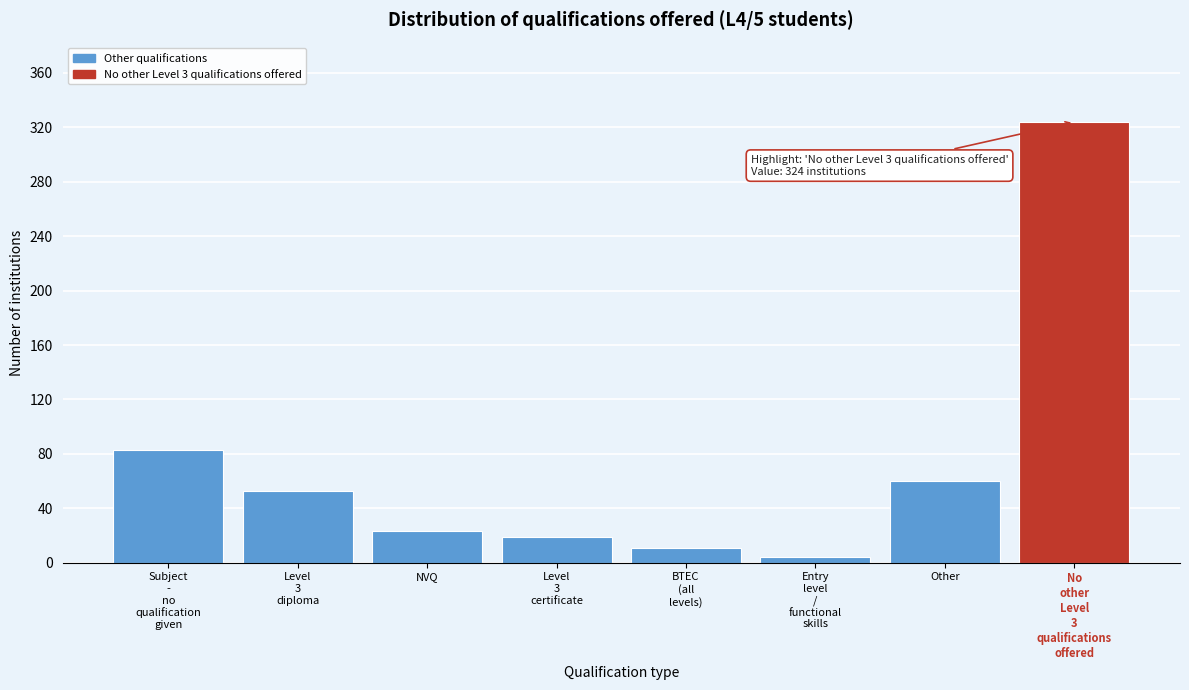

Reading right to left, transcribe all the data shown in this chart.

324	60	4	11	19	23	53	83